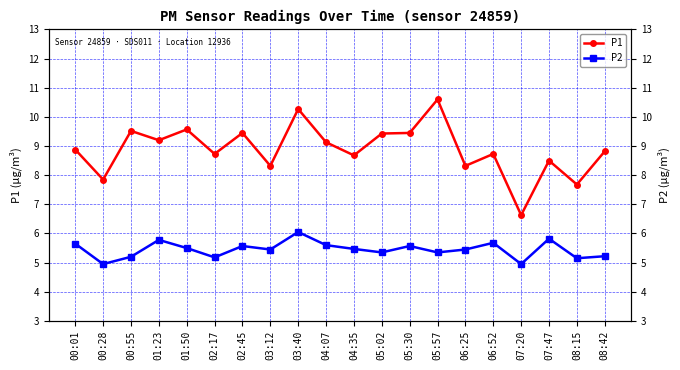

The P1 series shows 8.7 at 02:17. True or false?

True